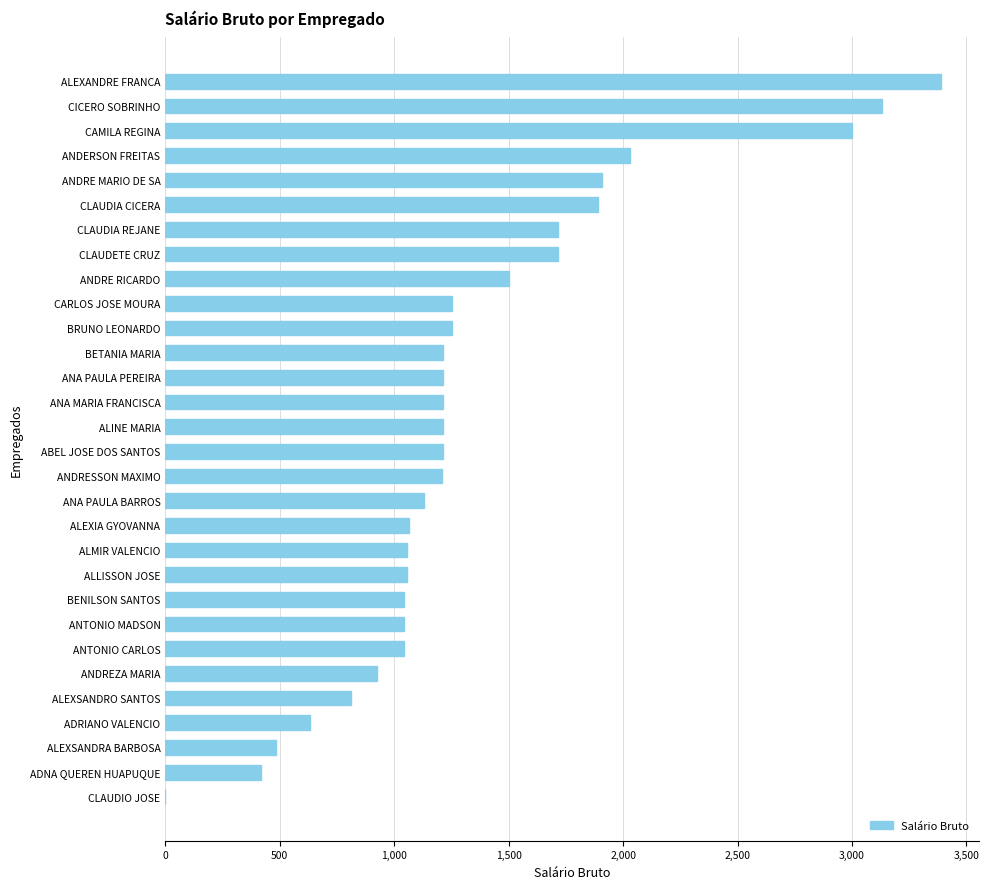

Read the value at ANDERSON FREITAS.

2030.5